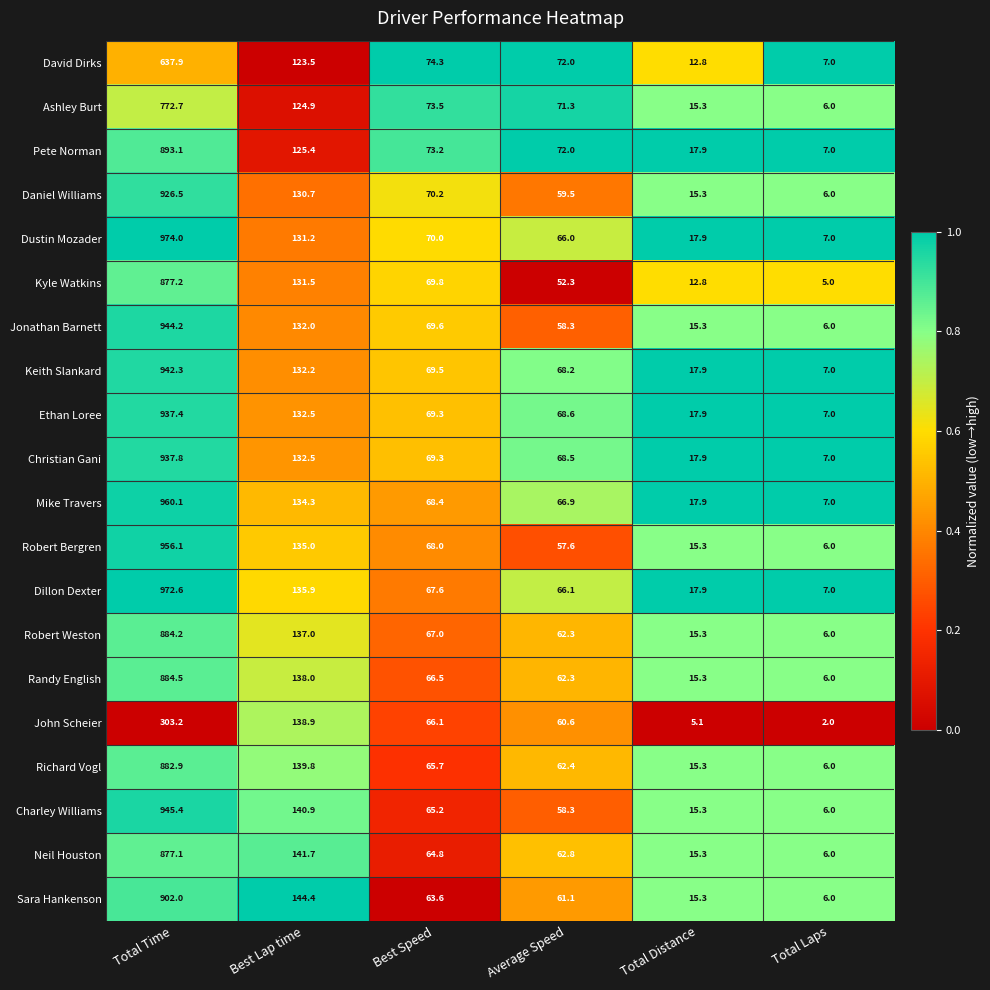

Which series has the largest range (max minus min)?

Dustin Mozader